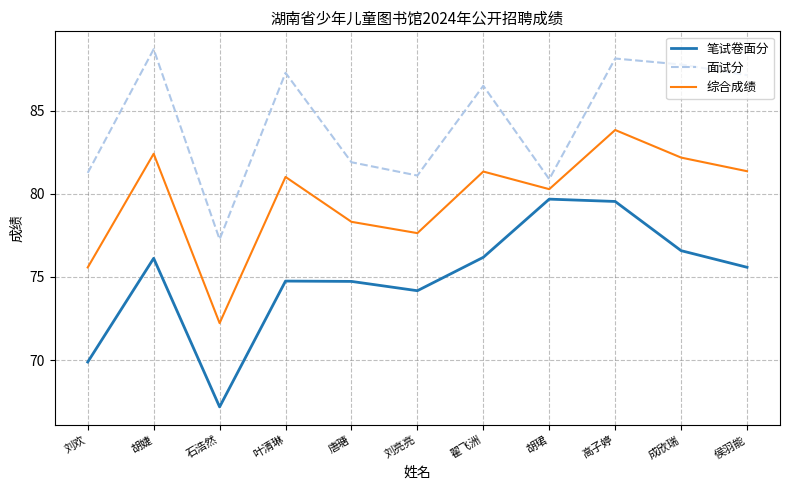

What is the approximate value of 综合成绩 at 叶清琳?

81.0